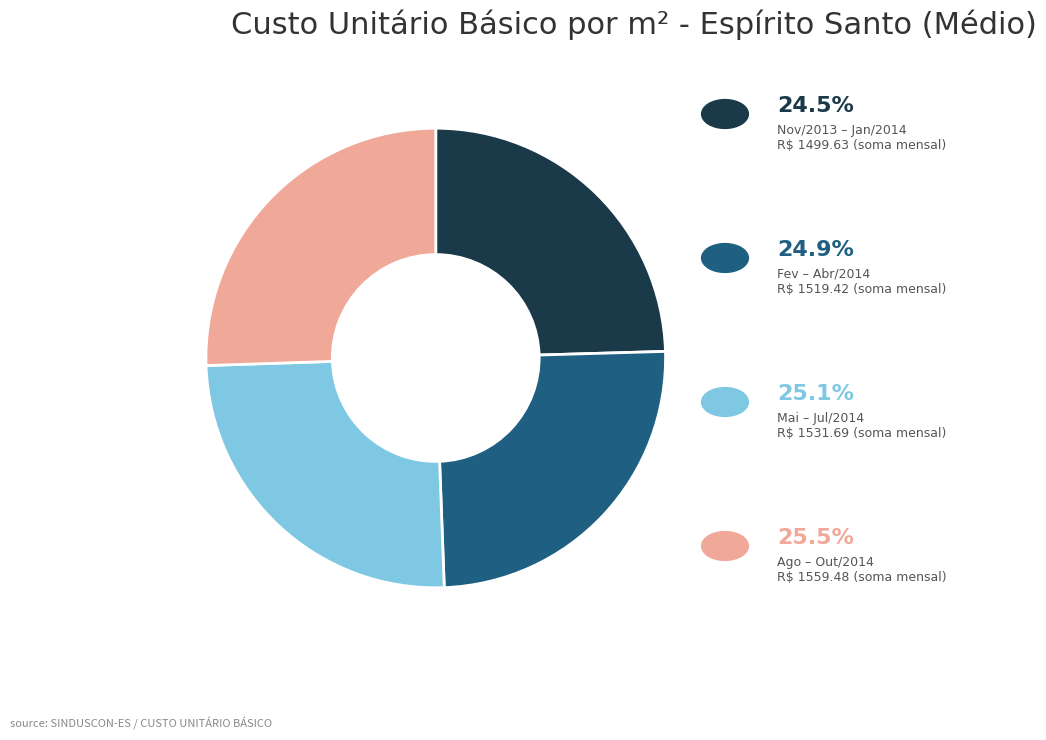

Is there any slice that represents more than half of the pie?

No